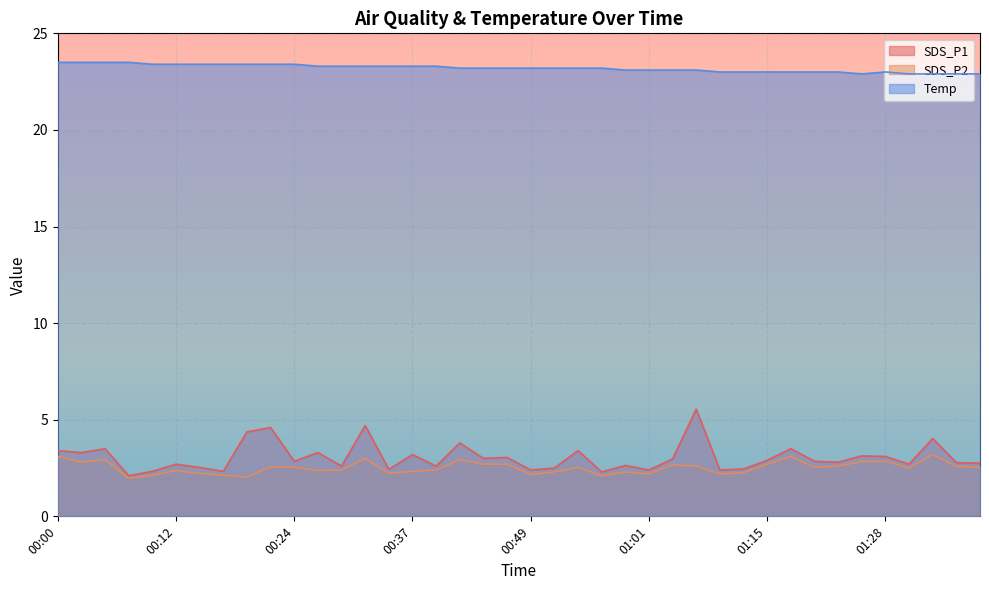

Which series has the largest total across all categories?

Temp